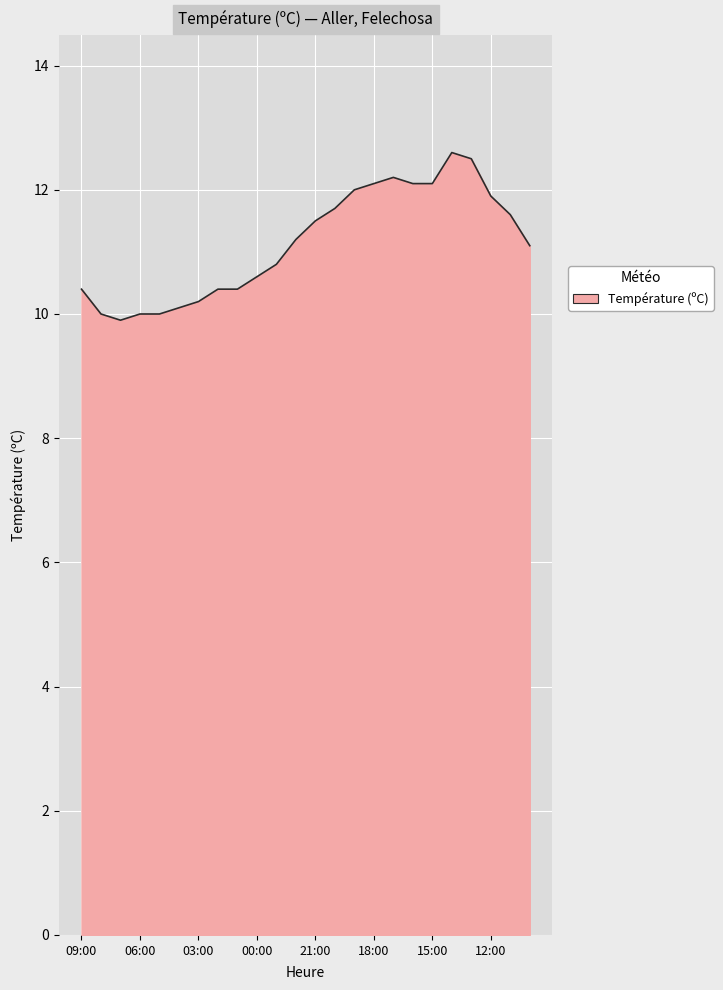

What is the minimum value shown in the chart?

9.9